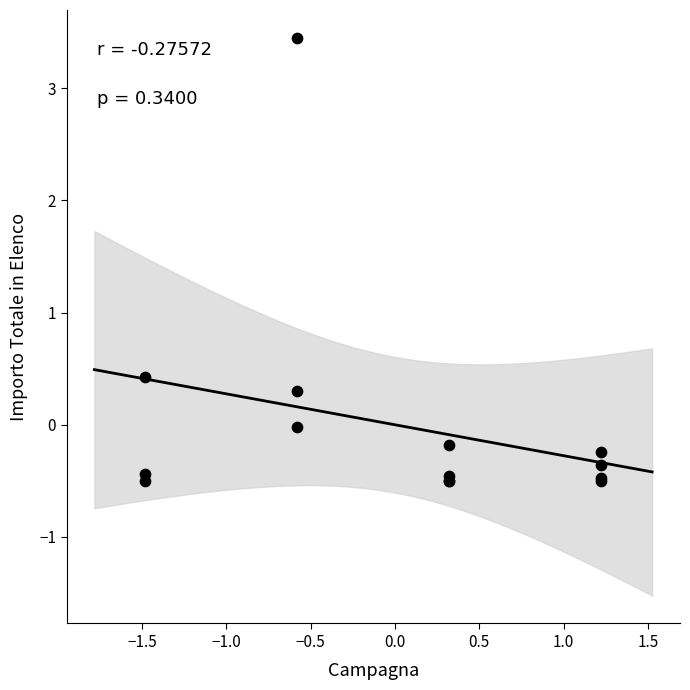

What Y value in the scatter plot is closest to 1?

0.4